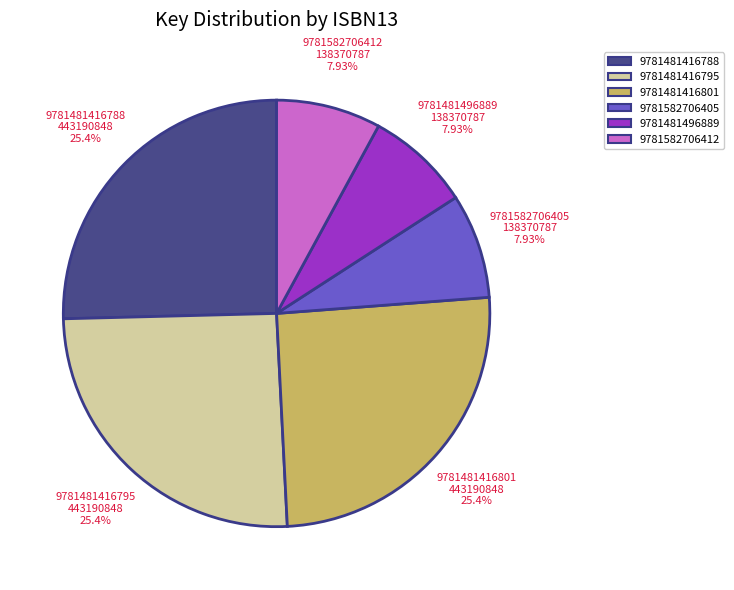

Approximately how many times larger is the value at 9781481416788 compared to 9781582706412?

3.2